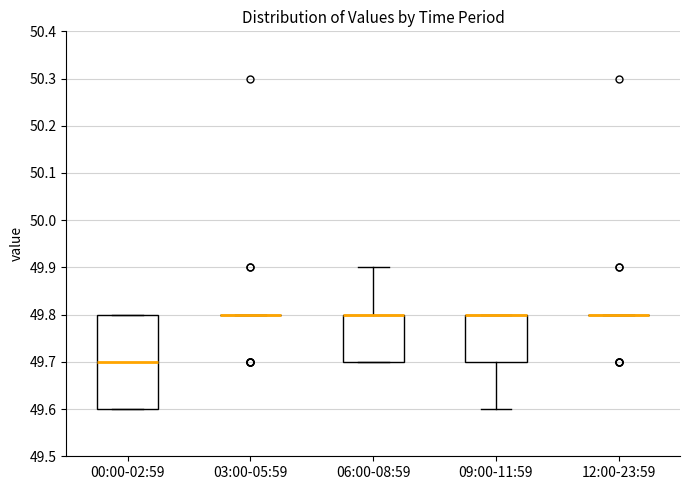

Reading left to right, transcribe this box plot: for each box, give where its median line is, the range the box spans, and where its two whiskers end, as read against the y-axis. The values are not printed on the chart, so give them approximately, as read against the axis.

00:00-02:59: median 49.7, box 49.6 to 49.8, whiskers 49.6 to 49.8
03:00-05:59: box collapsed to a line at 49.8, whiskers 49.8 to 49.8
06:00-08:59: median 49.8 (drawn on the box's upper edge), box 49.7 to 49.8, whiskers 49.7 to 49.9
09:00-11:59: median 49.8 (drawn on the box's upper edge), box 49.7 to 49.8, whiskers 49.6 to 49.8
12:00-23:59: box collapsed to a line at 49.8, whiskers 49.8 to 49.8